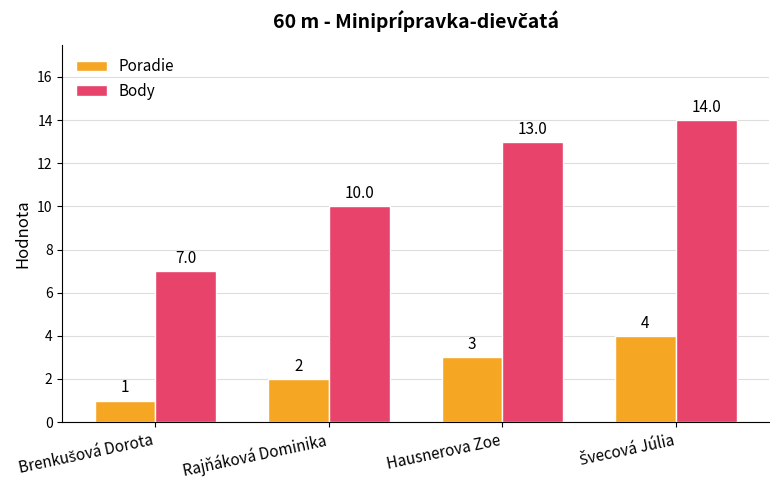

What is the difference between the highest and lowest values at Rajňáková Dominika?

8